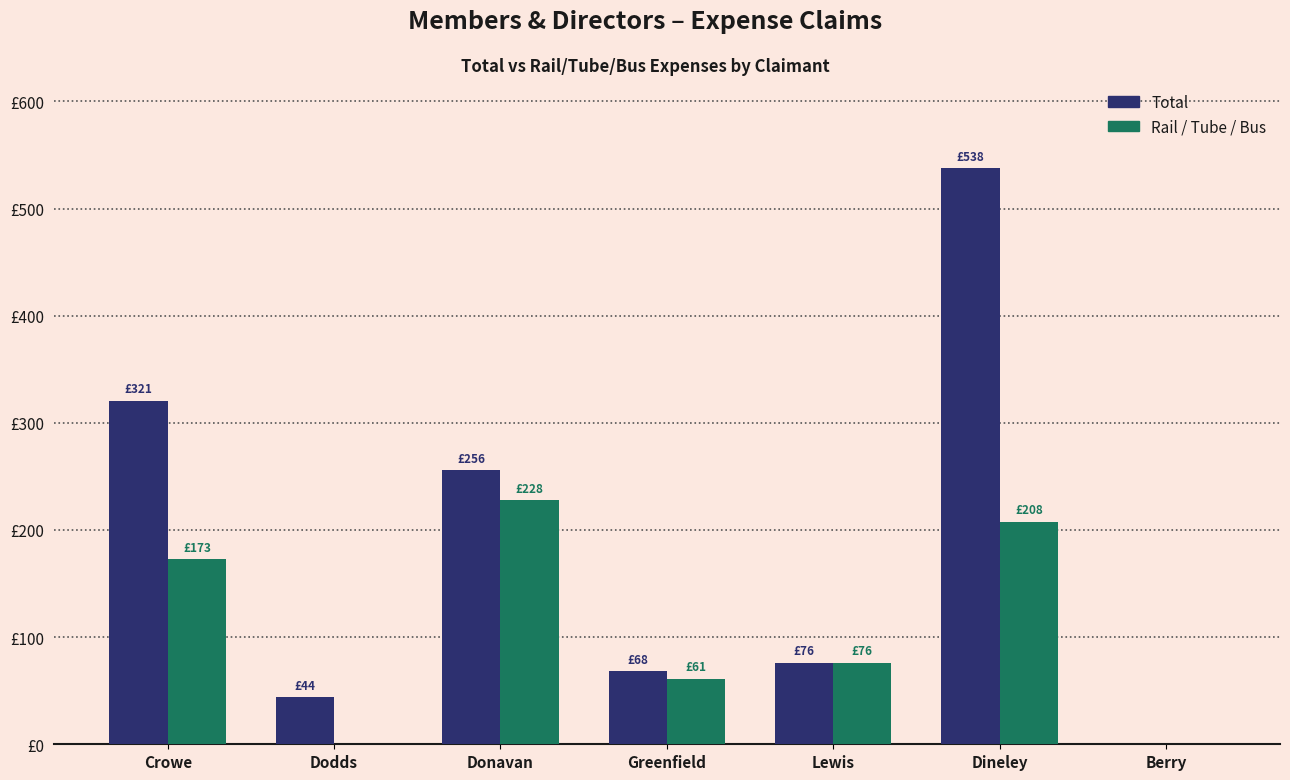

Is it true that Rail / Tube / Bus equals 112.6 at Donavan?

False